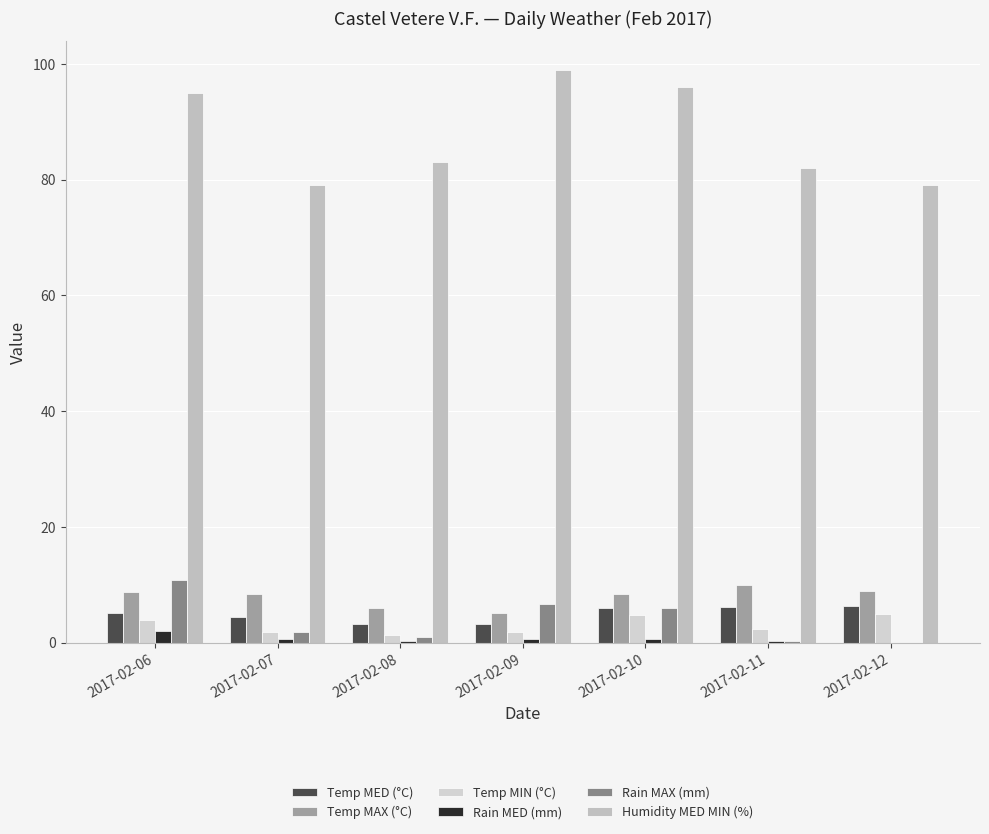

At 2017-02-06, list the series in order from smallest to largest.

Rain MED (mm), Temp MIN (°C), Temp MED (°C), Temp MAX (°C), Rain MAX (mm), Humidity MED MIN (%)